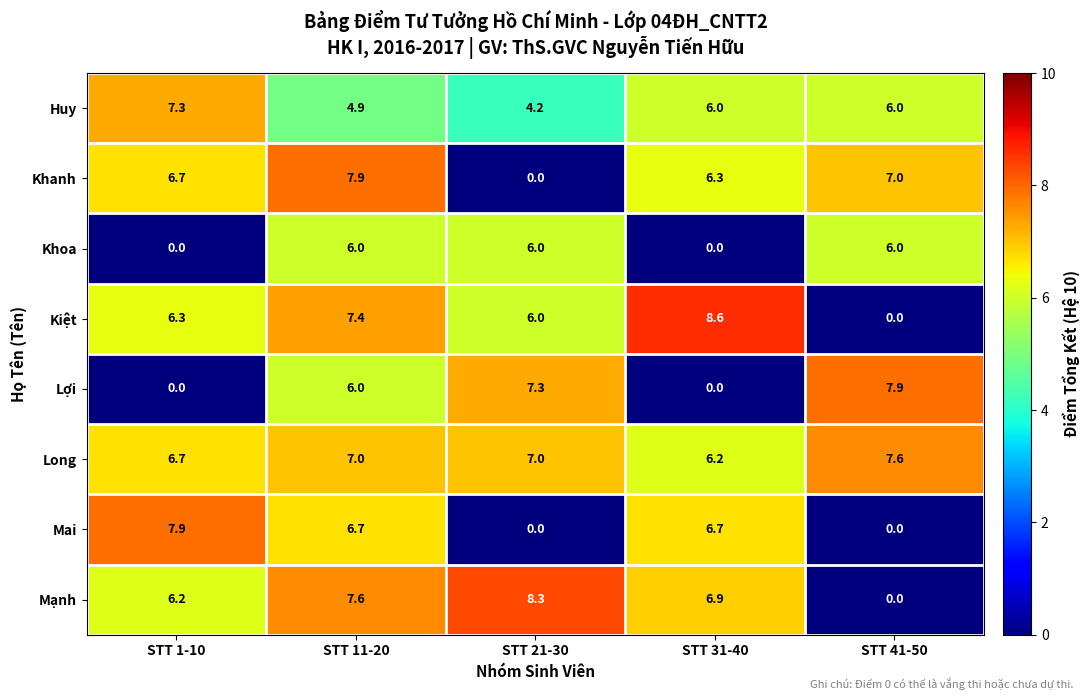

What is the difference between the maximum and minimum values in the Lợi series?

7.9